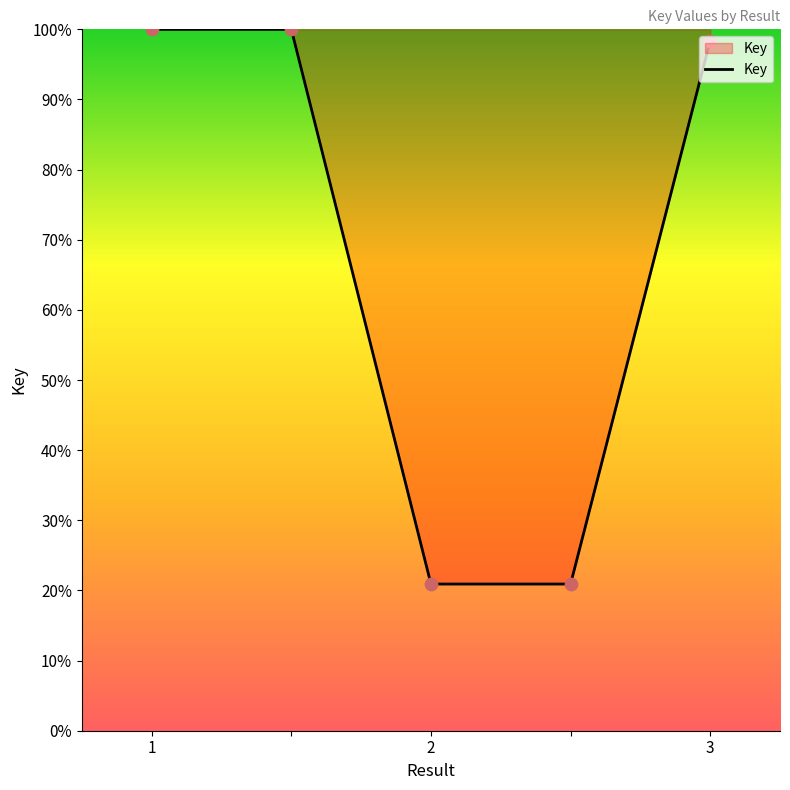

What is the minimum value shown in the chart?

20.9